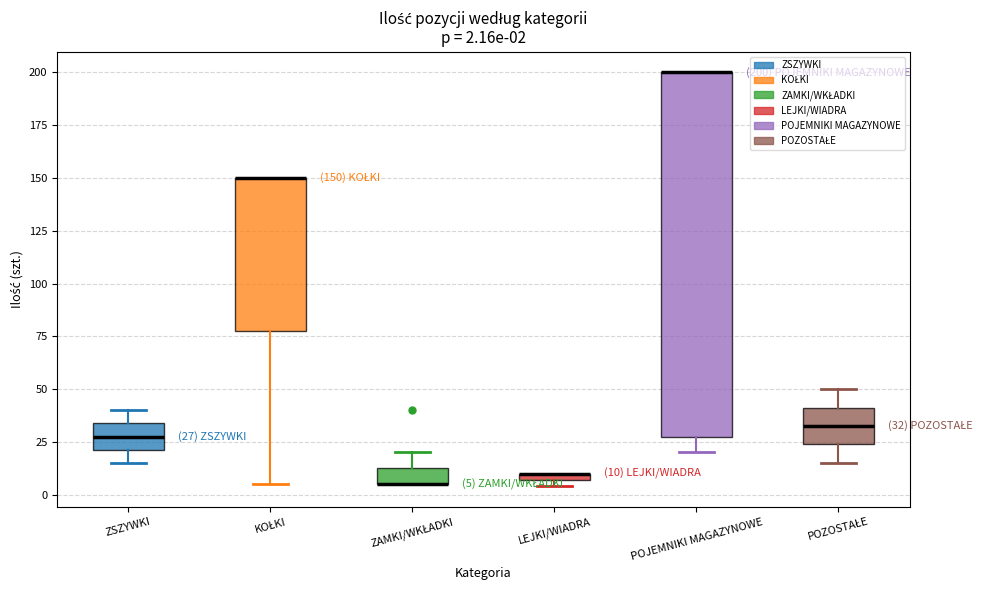

Comparing the boxes themselves (not the whiskers), which one is the tallest?

POJEMNIKI MAGAZYNOWE